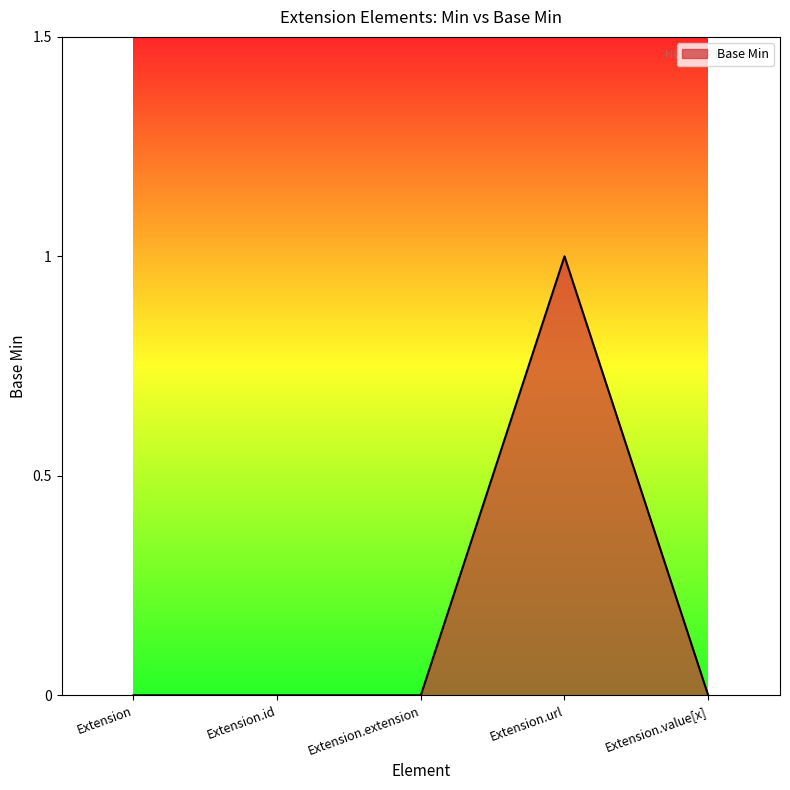

At which category does the chart reach its peak across all series?

Extension.url